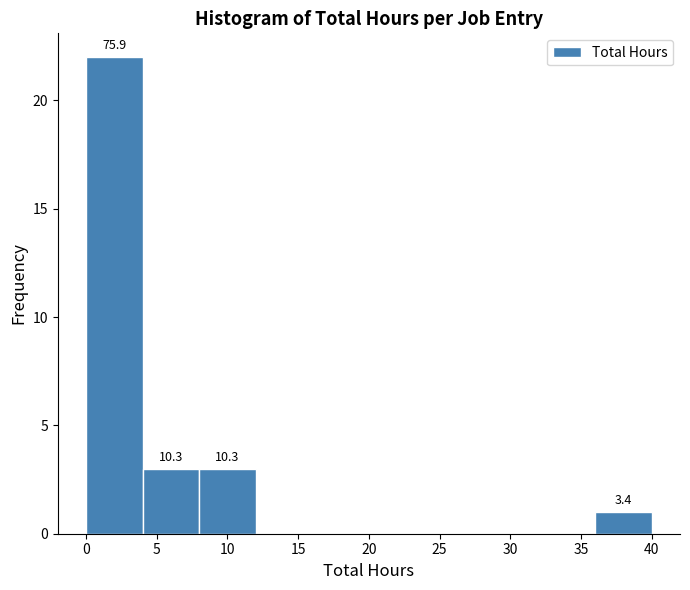

Which range on the x-axis has the tallest bar?

0 to 4